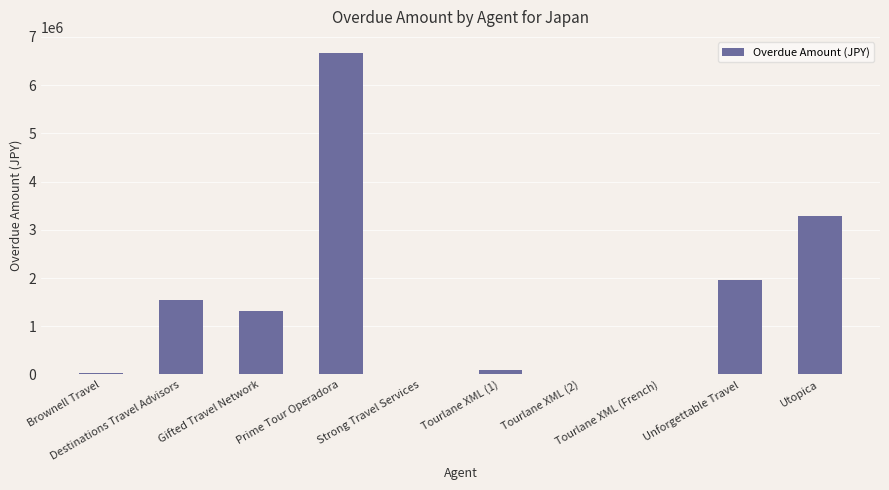

What is the sum of all values?

14946640